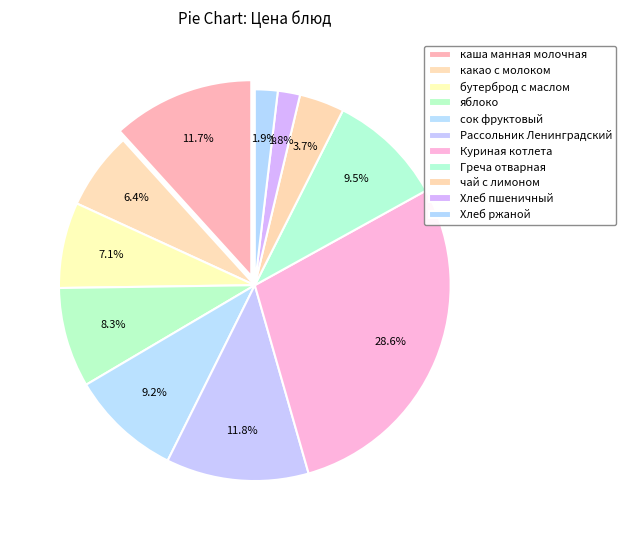

Which has a higher value, какао с молоком or Хлеб пшеничный?

какао с молоком